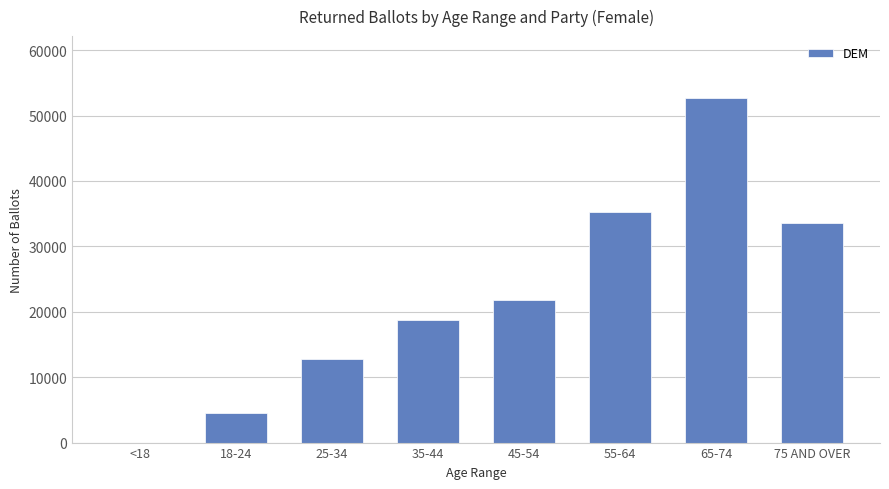

Where is the data nearest to the value 26339?

45-54